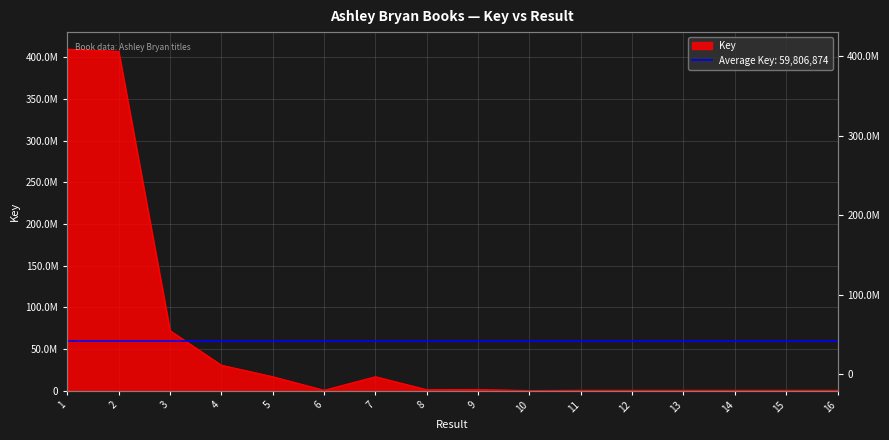

Is it true that the value at 3 is 71902728?

True